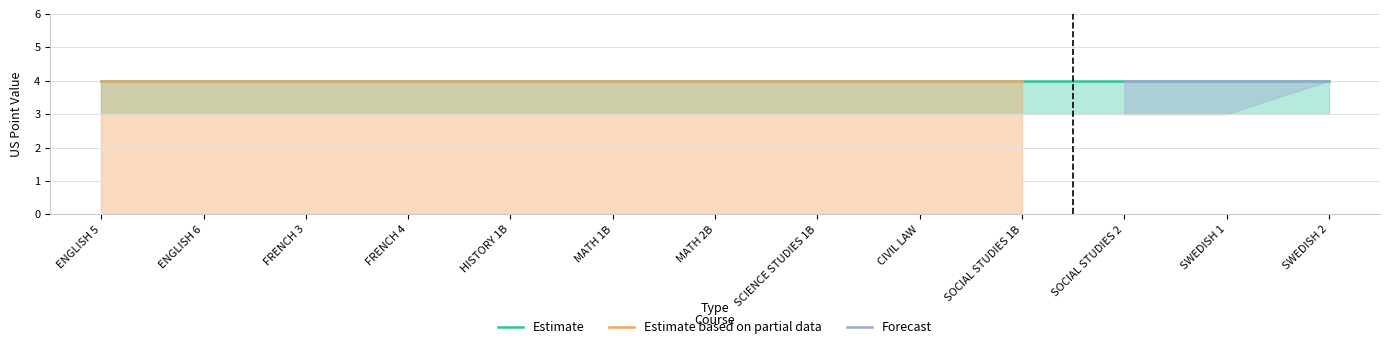

What is the maximum value for Estimate based on partial data?

4